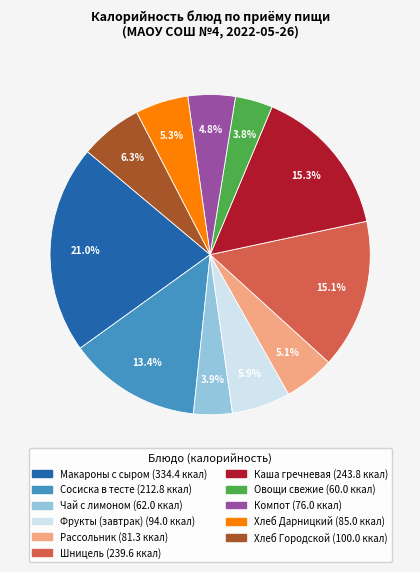

Which category has the biggest portion of the pie?

Макароны с сыром